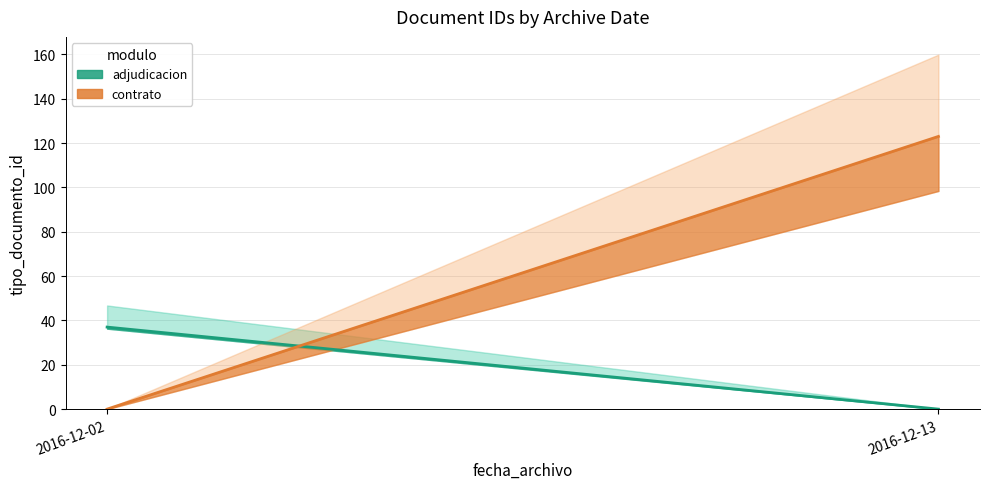

Which label corresponds to the largest value in the chart?

2016-12-13